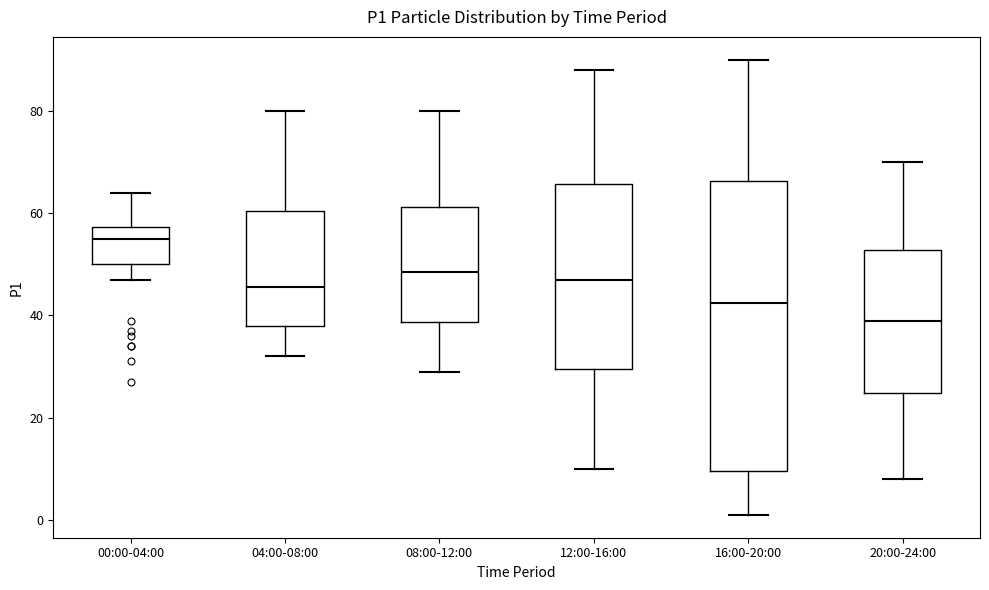

Which box is the tallest, from its lower edge to its upper edge?

16:00-20:00